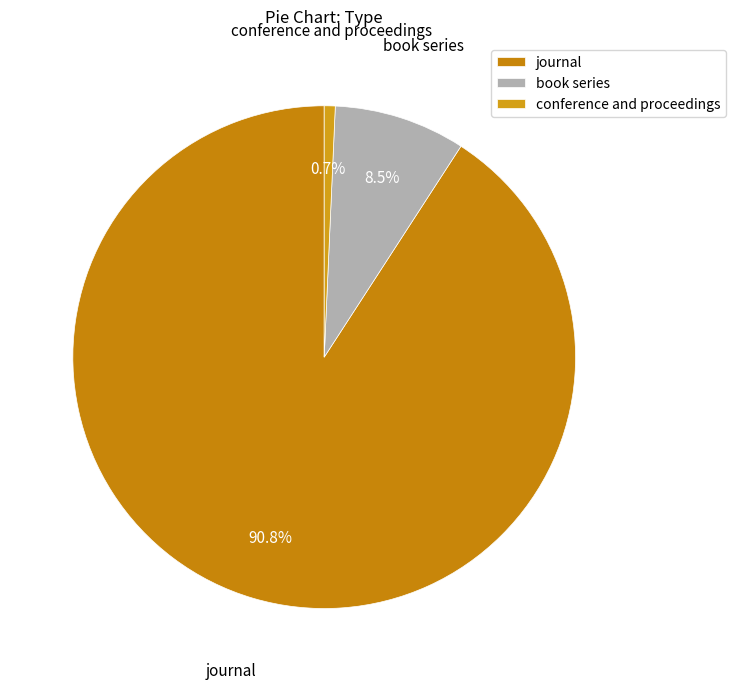

What is the total percentage of conference and proceedings and journal?

91.5%